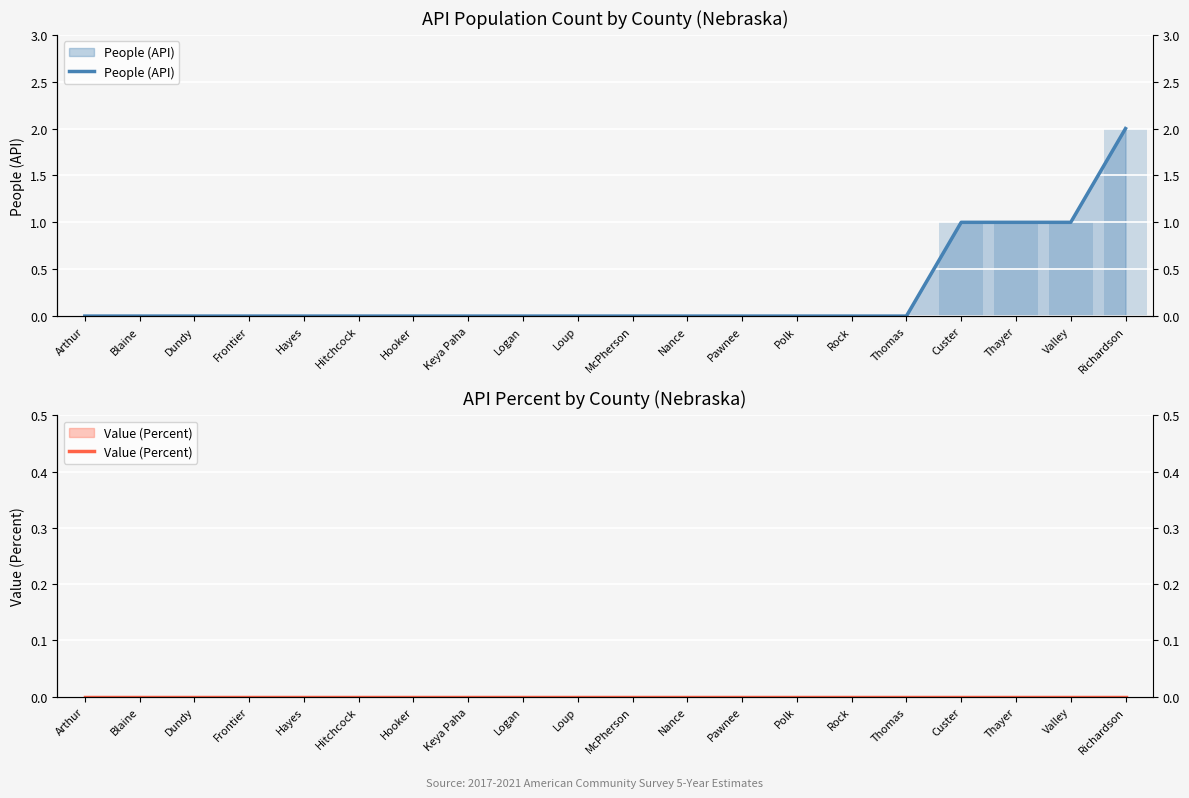

Are the bars horizontal?

No